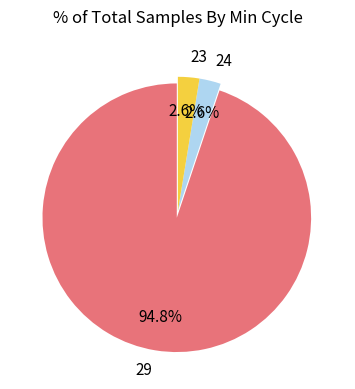

What percentage is the 29 slice, to the nearest percent?

95%